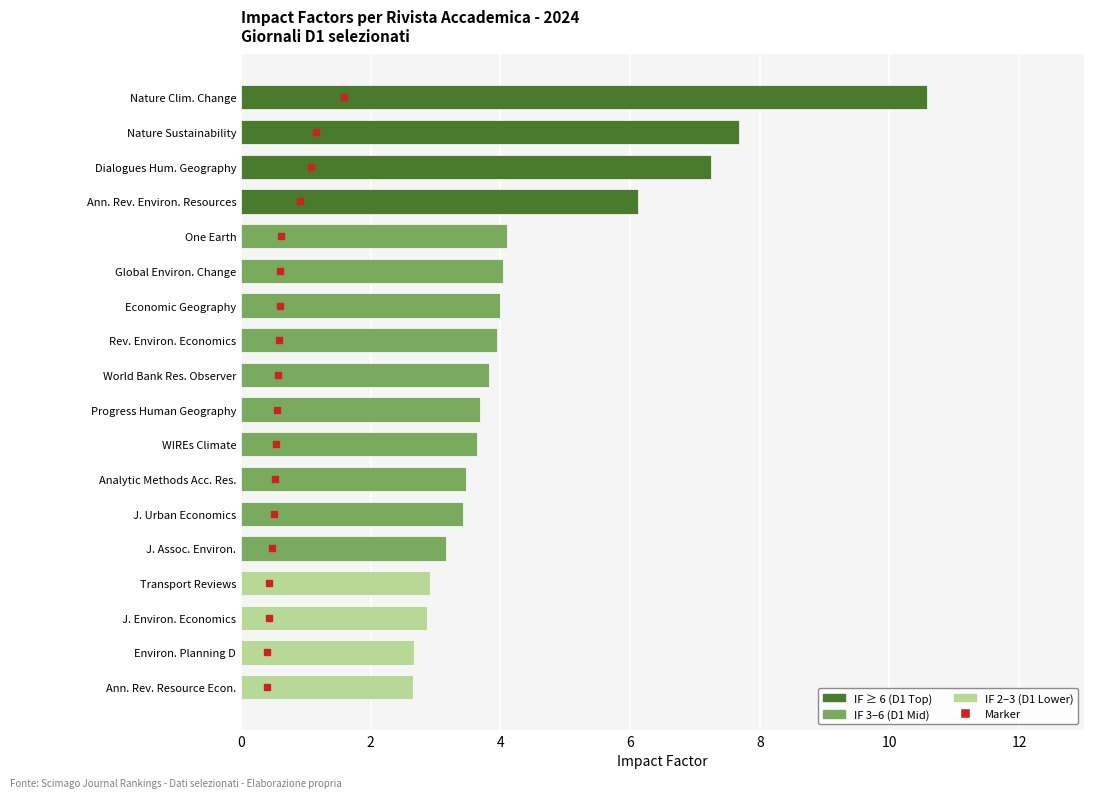

What is the approximate value at Environ. Planning D?

2.7